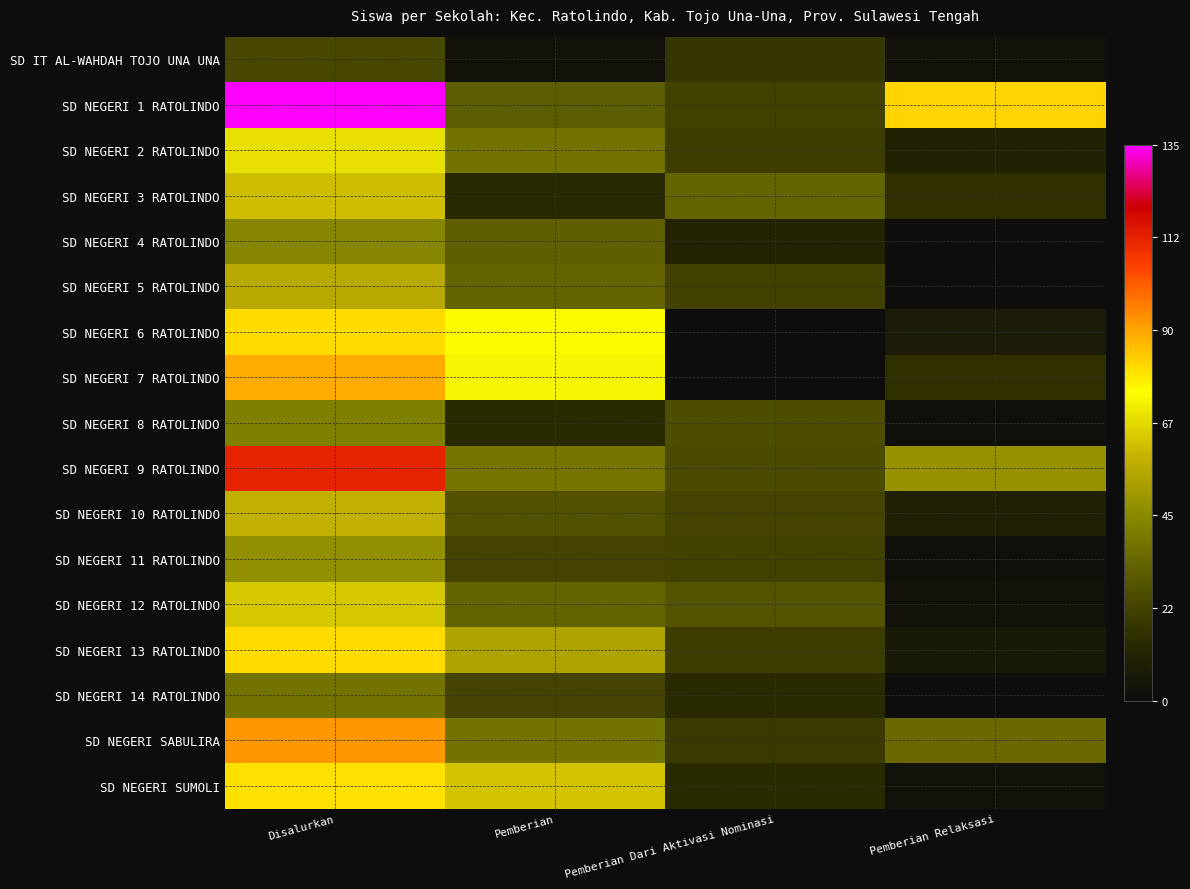

At which category is the sum across all series the highest?

Disalurkan